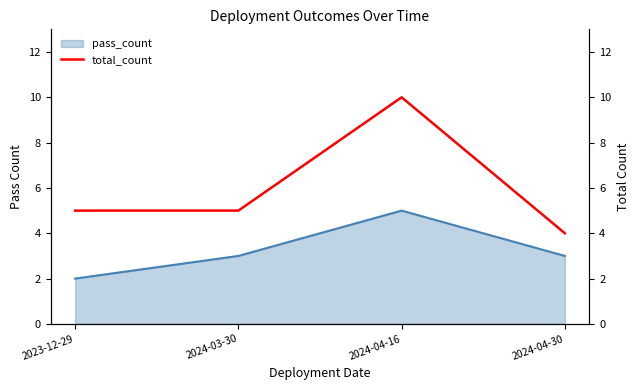

True or false: pass_count has more than 2 points higher than both neighbors.

False